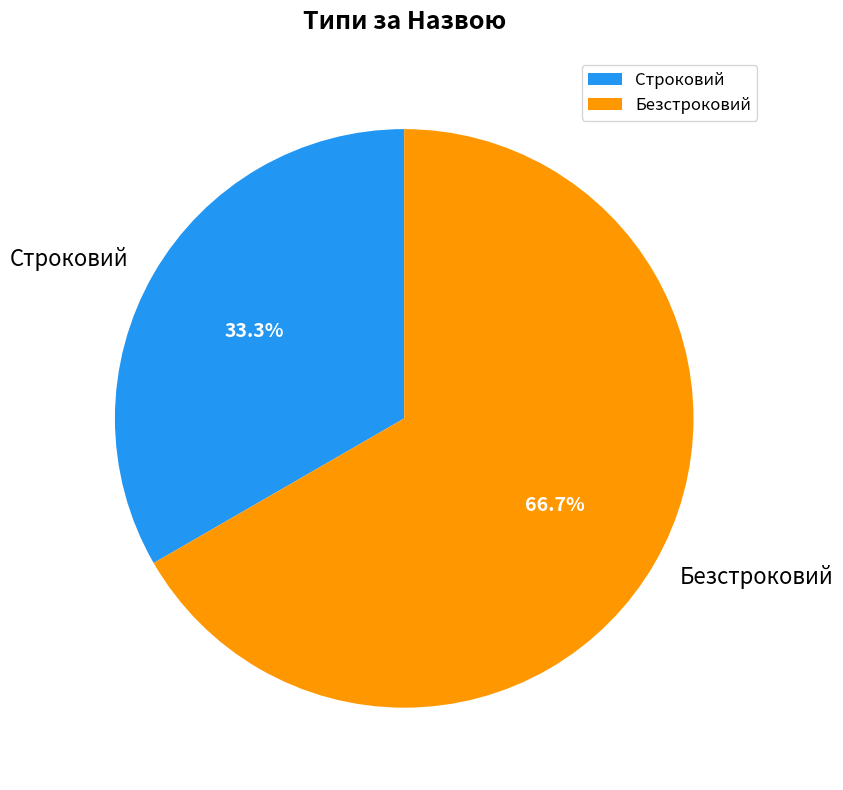

Which slice represents more than half of the pie?

Безстроковий